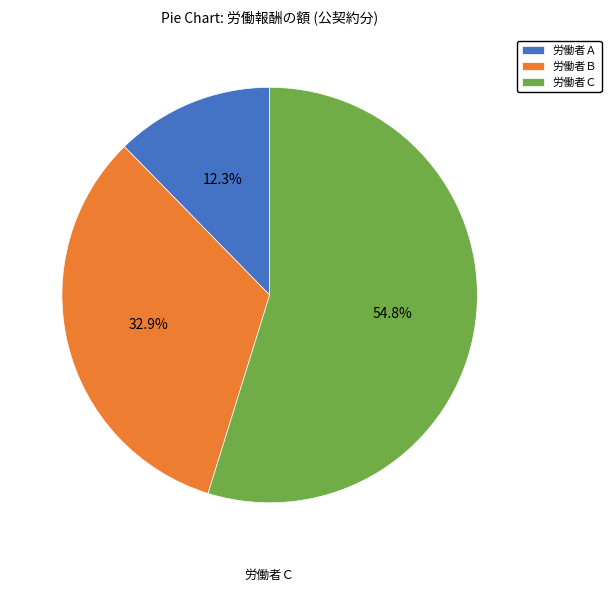

Which slice represents more than half of the pie?

労働者Ｃ